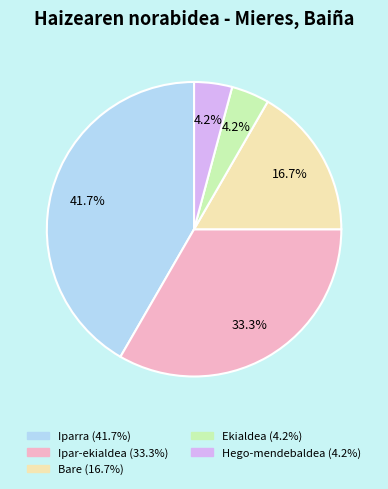

Does any single category account for the majority?

No